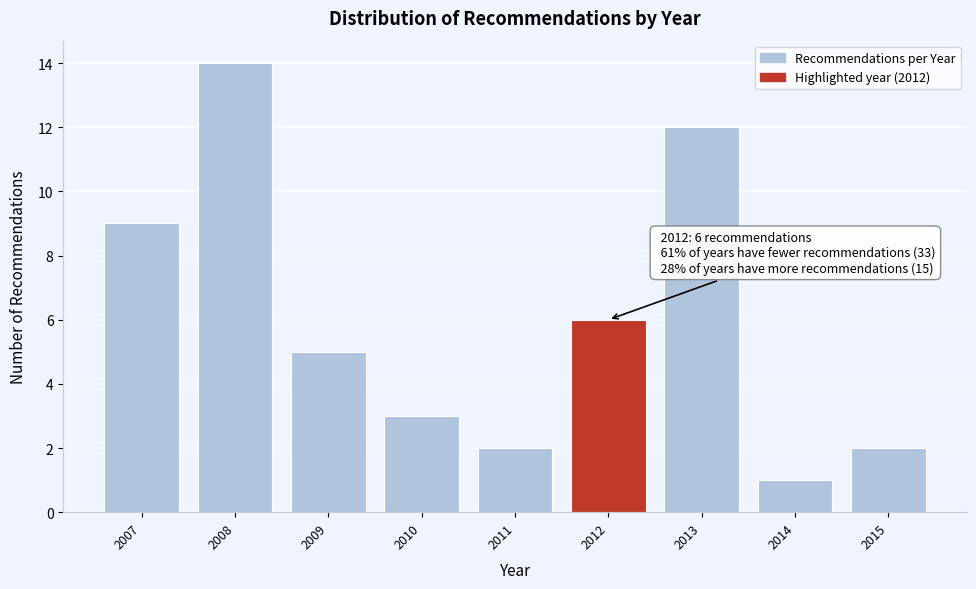

Reading left to right, extract all data points from this chart.

9	14	5	3	2	6	12	1	2